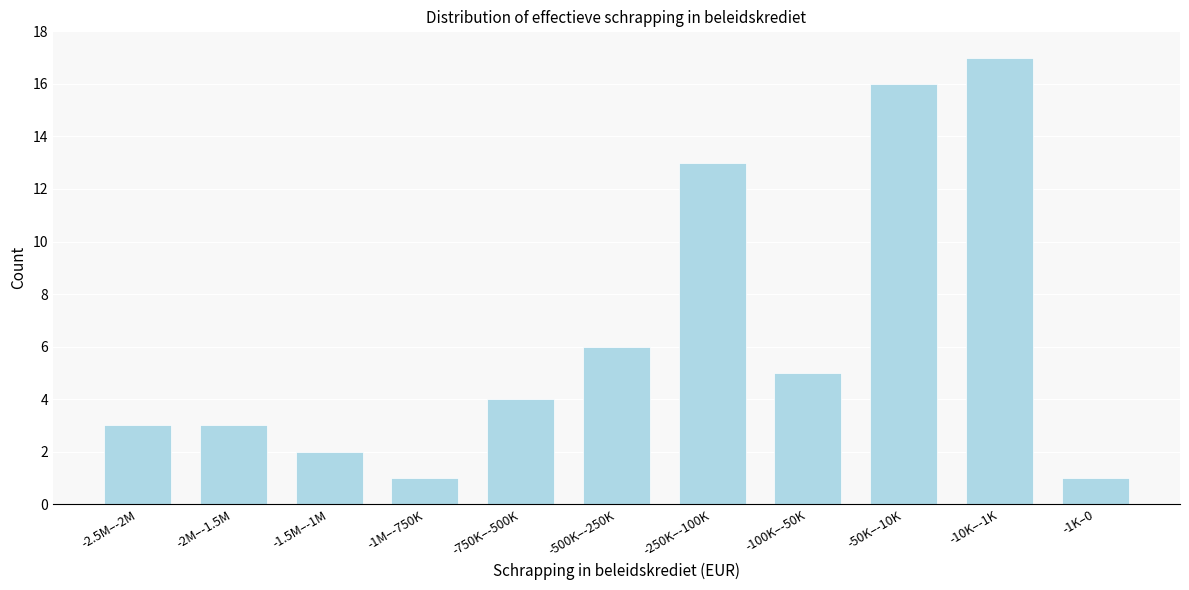

Reading right to left, list all the values displayed in this chart.

1	17	16	5	13	6	4	1	2	3	3